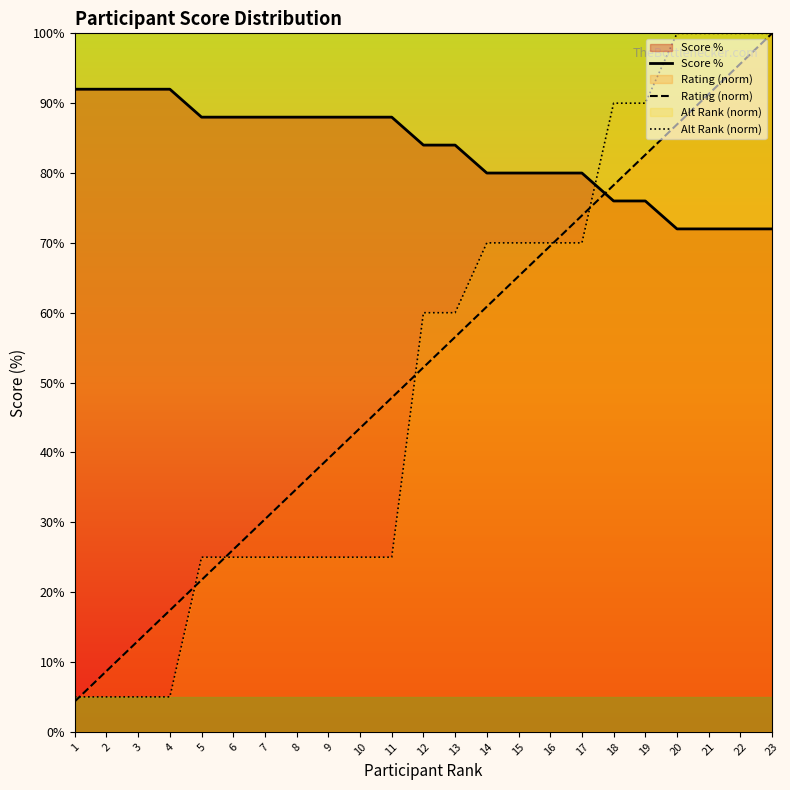

How many values in the Rating (norm) series are below 52?

11